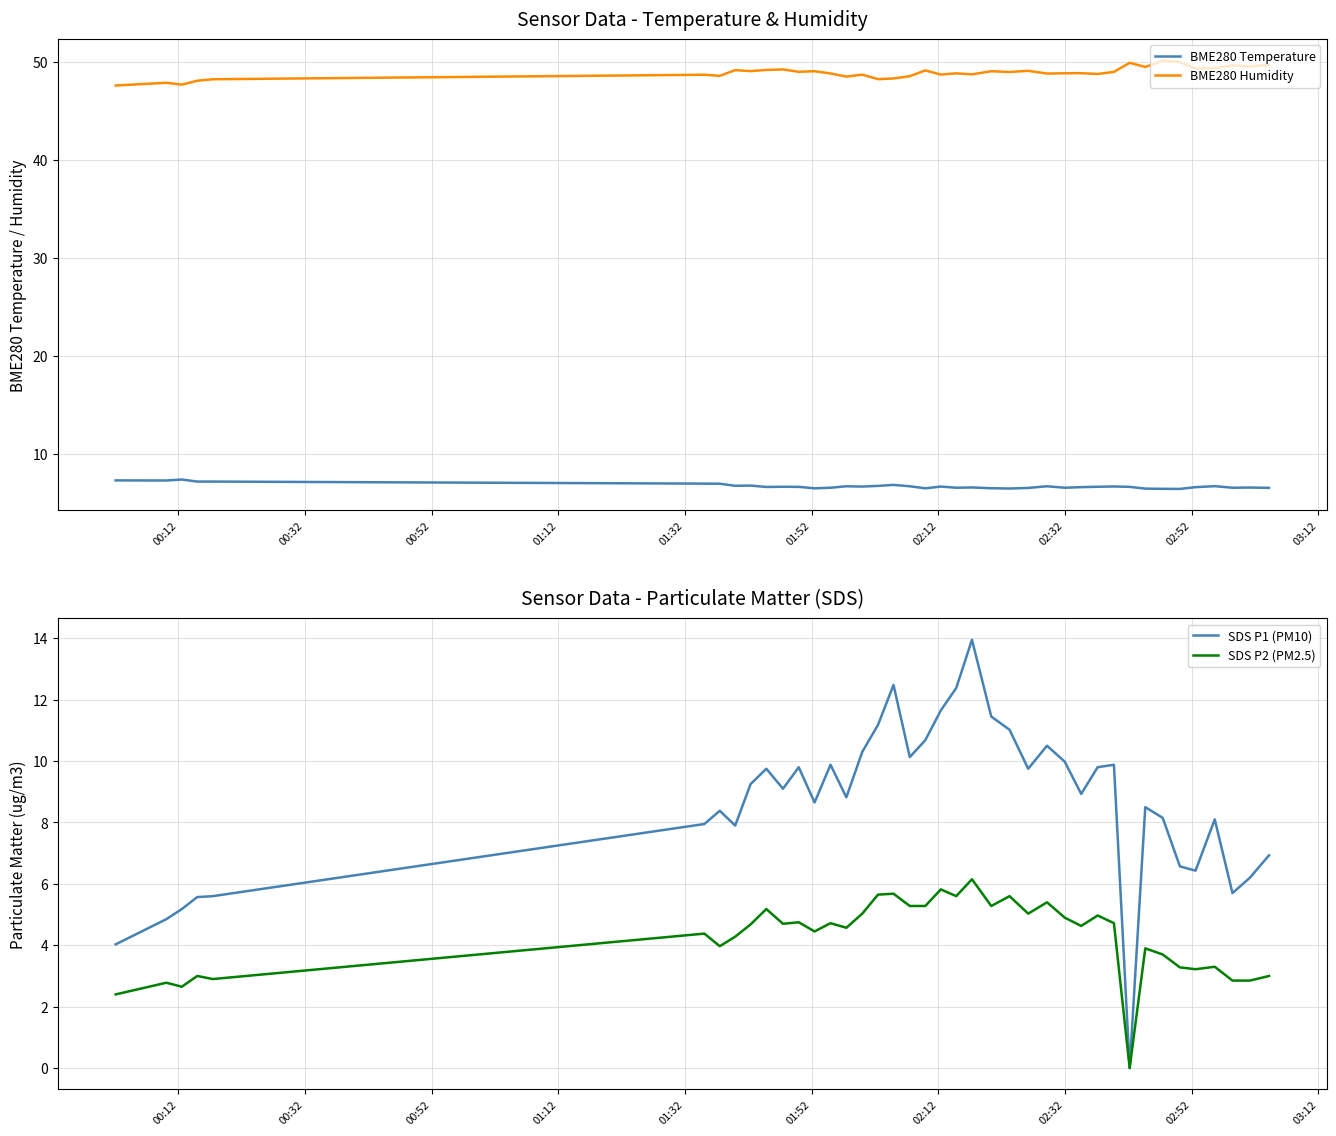

How many lines are shown in the chart?

4